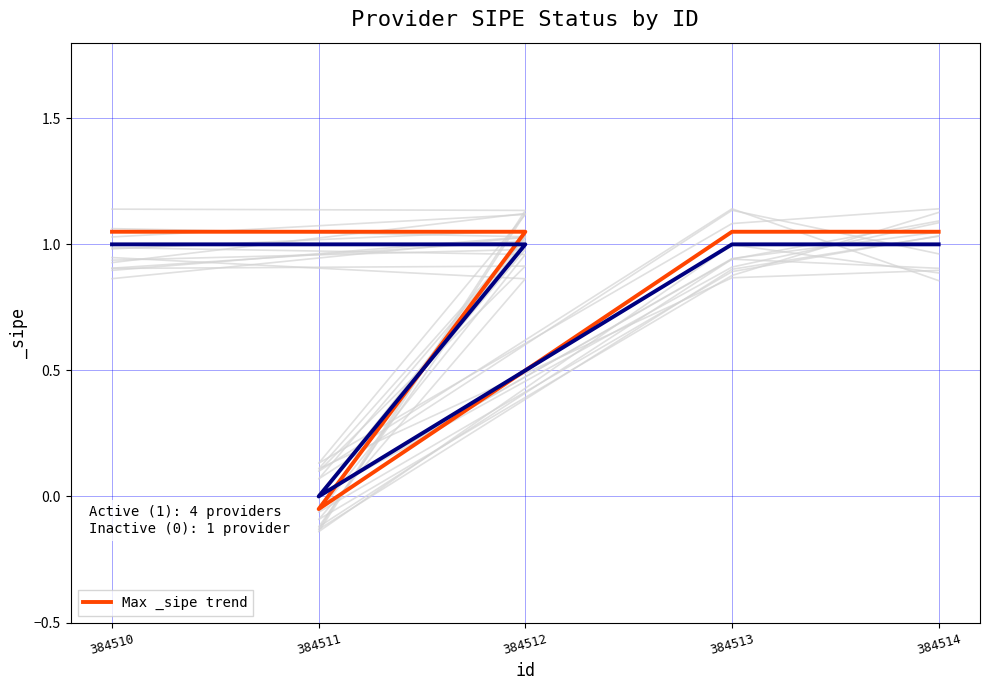

At which label does the data first exceed 1?

384514